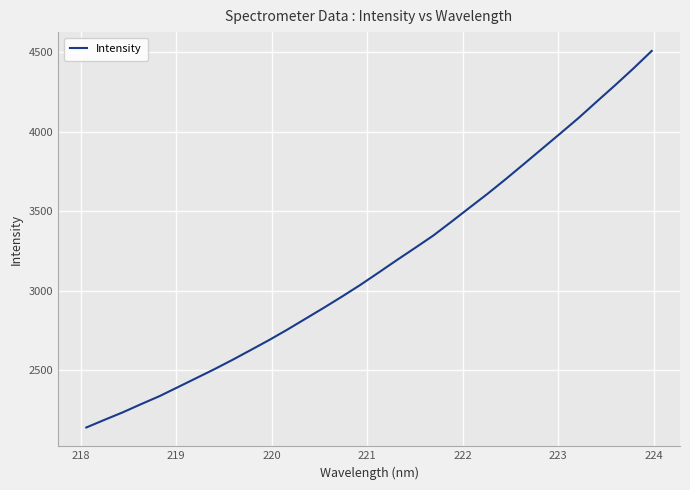

What is the maximum value shown in the chart?

4508.2